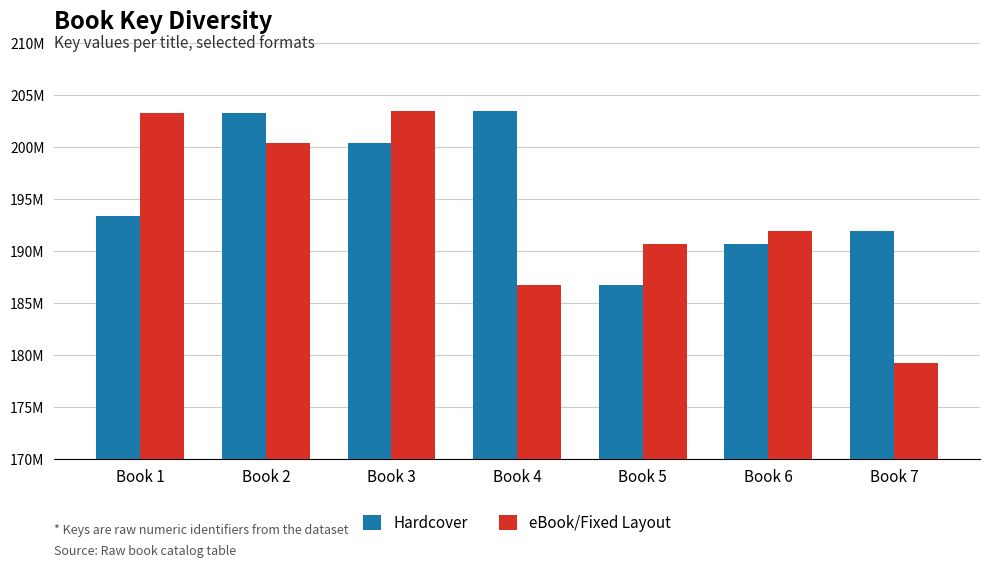

Are the bars grouped side by side (vs. stacked)?

Yes